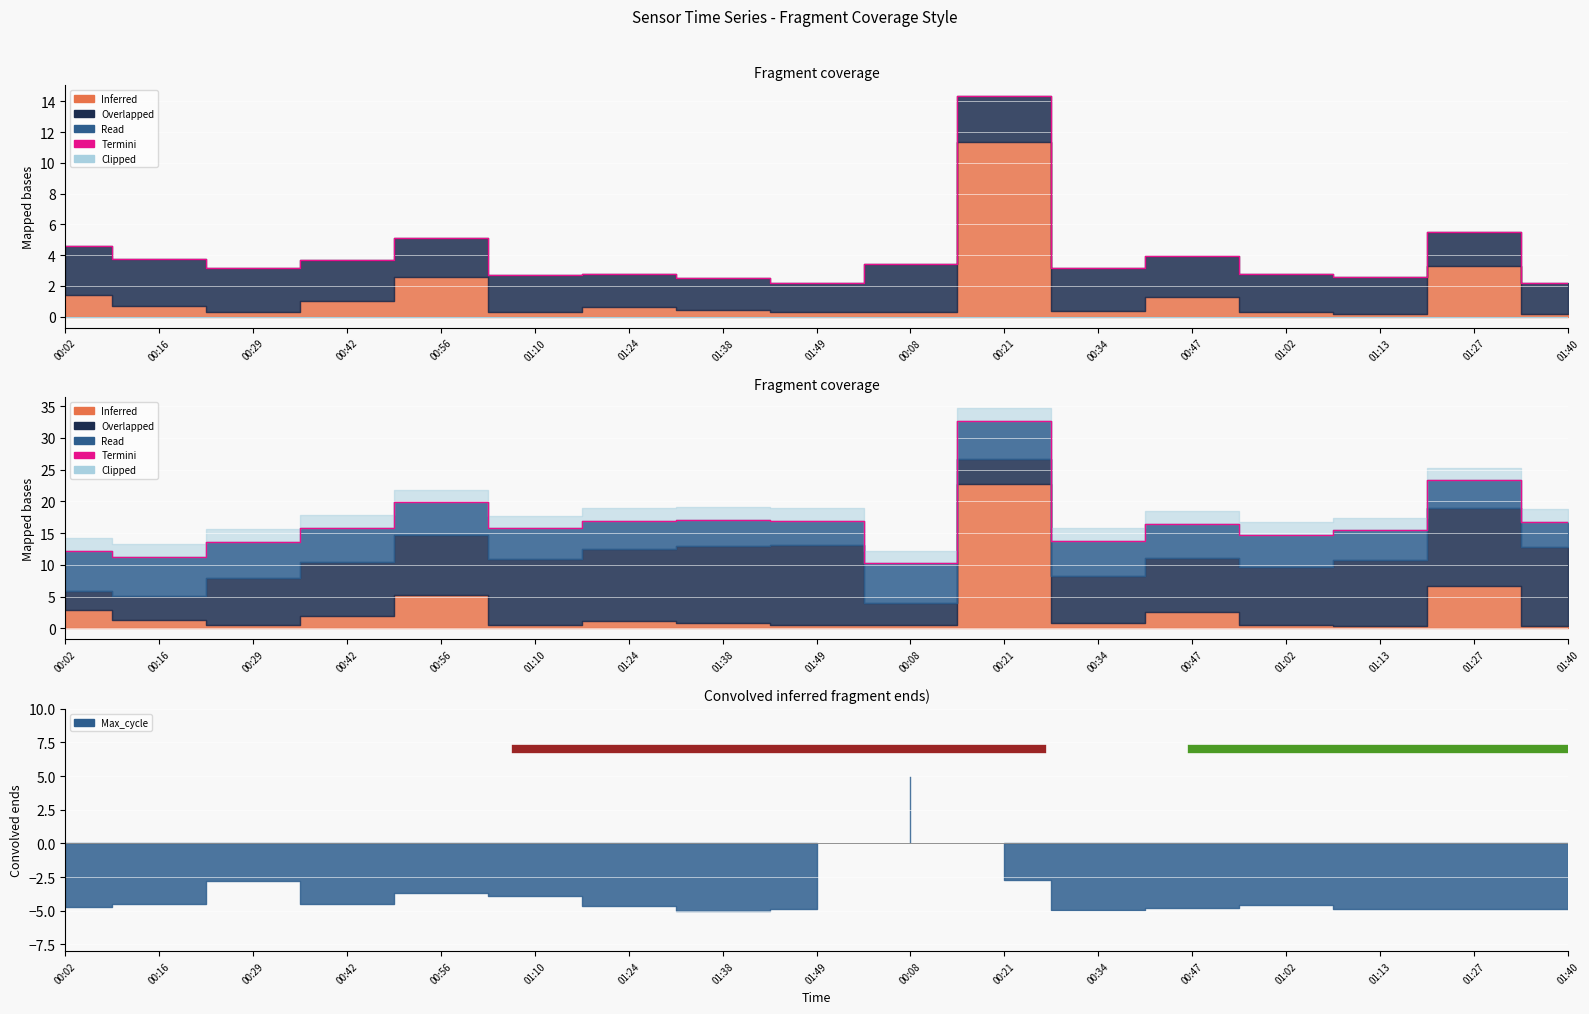

True or false: Termini and Clipped intersect in this chart.

False